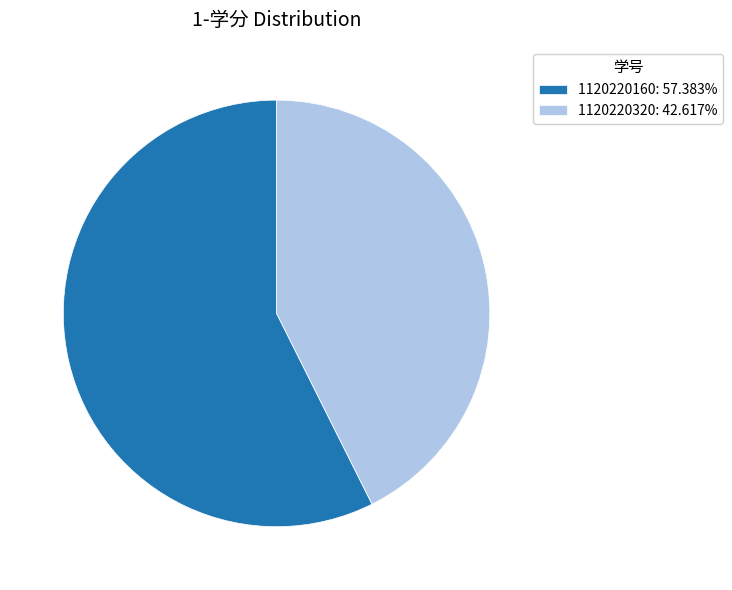

Do 1120220160: 57.383% and 1120220320: 42.617% together represent more than half of the pie?

Yes